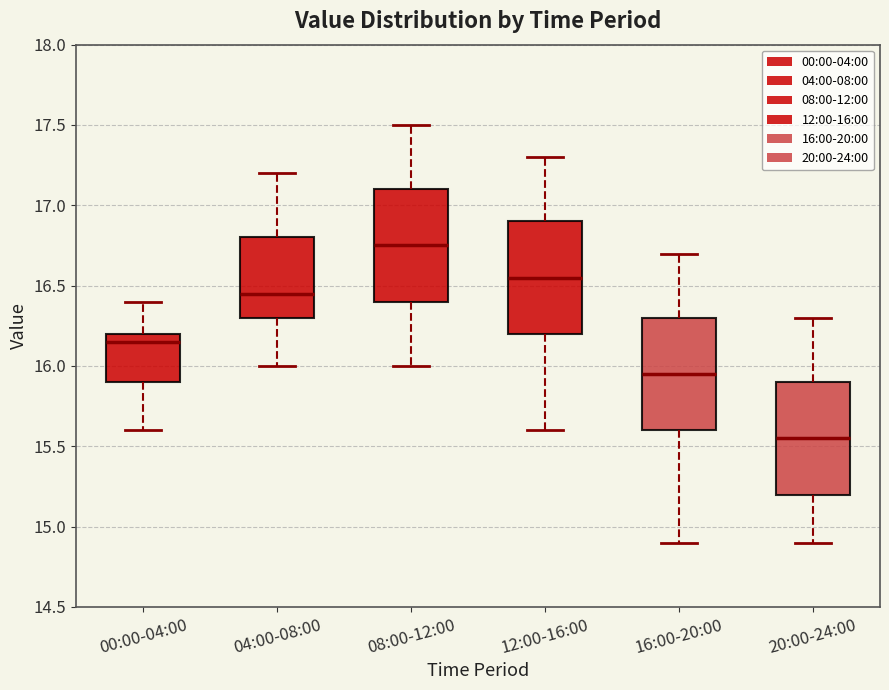

Reading left to right, read every box against the y-axis: the position of its median line, the range the box covers, and the ends of its whiskers. The values are not printed on the chart, so give them approximately, as read against the axis.

00:00-04:00: median 16.15, box 15.90 to 16.20, whiskers 15.60 to 16.40
04:00-08:00: median 16.45, box 16.30 to 16.80, whiskers 16.00 to 17.20
08:00-12:00: median 16.75, box 16.40 to 17.10, whiskers 16.00 to 17.50
12:00-16:00: median 16.55, box 16.20 to 16.90, whiskers 15.60 to 17.30
16:00-20:00: median 15.95, box 15.60 to 16.30, whiskers 14.90 to 16.70
20:00-24:00: median 15.55, box 15.20 to 15.90, whiskers 14.90 to 16.30